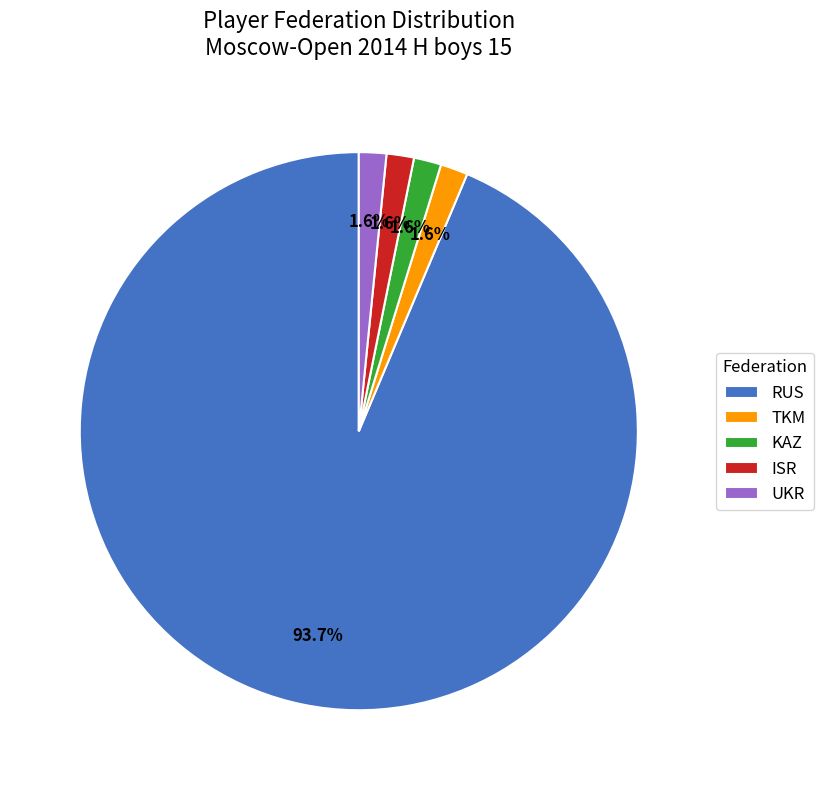

Between TKM and RUS, which is larger?

RUS